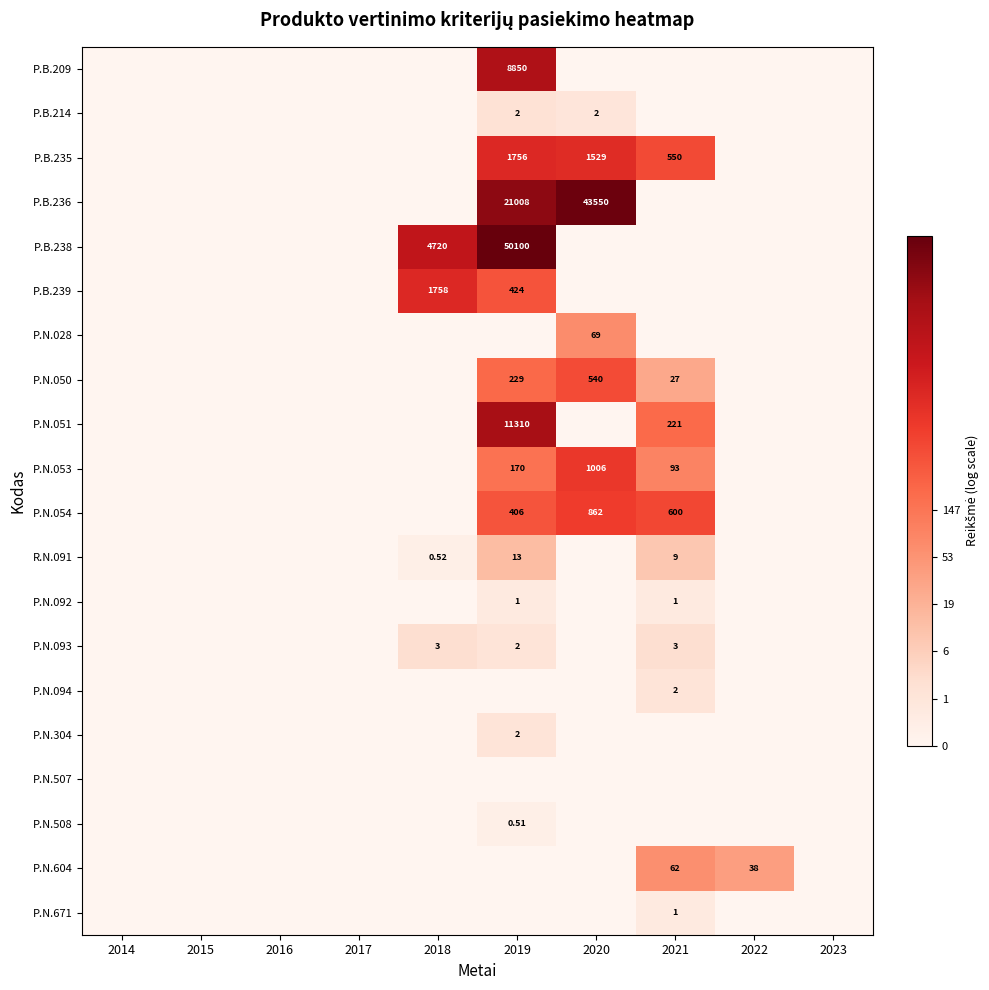

Is it true that P.N.054 equals -2.0 at 2015?

False